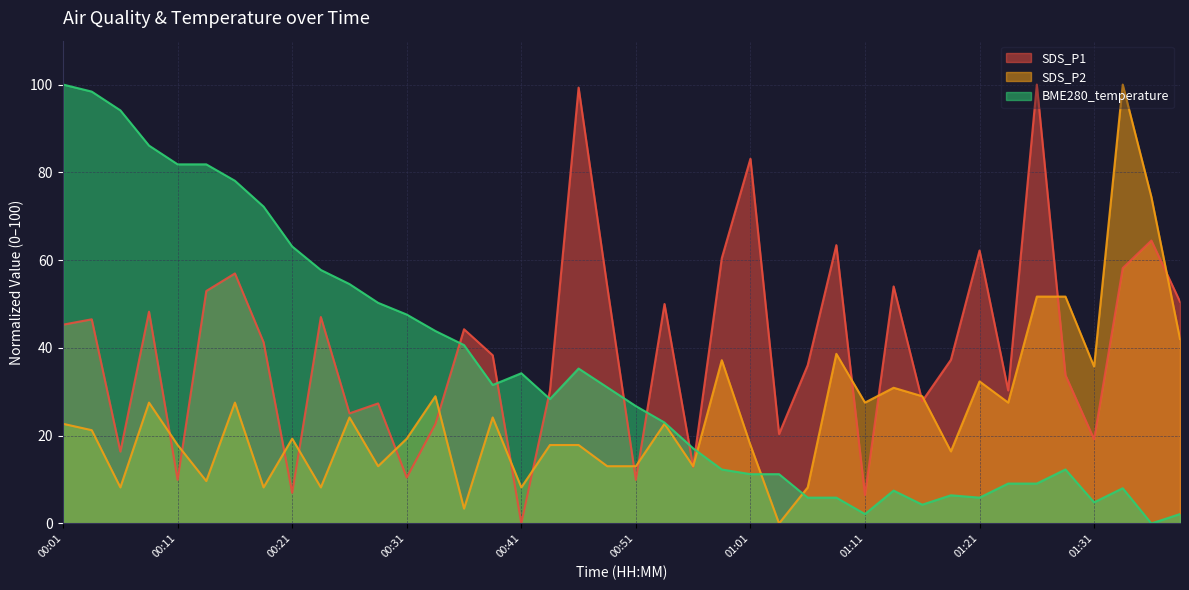

How many times do BME280_temperature and SDS_P2 cross each other?

3